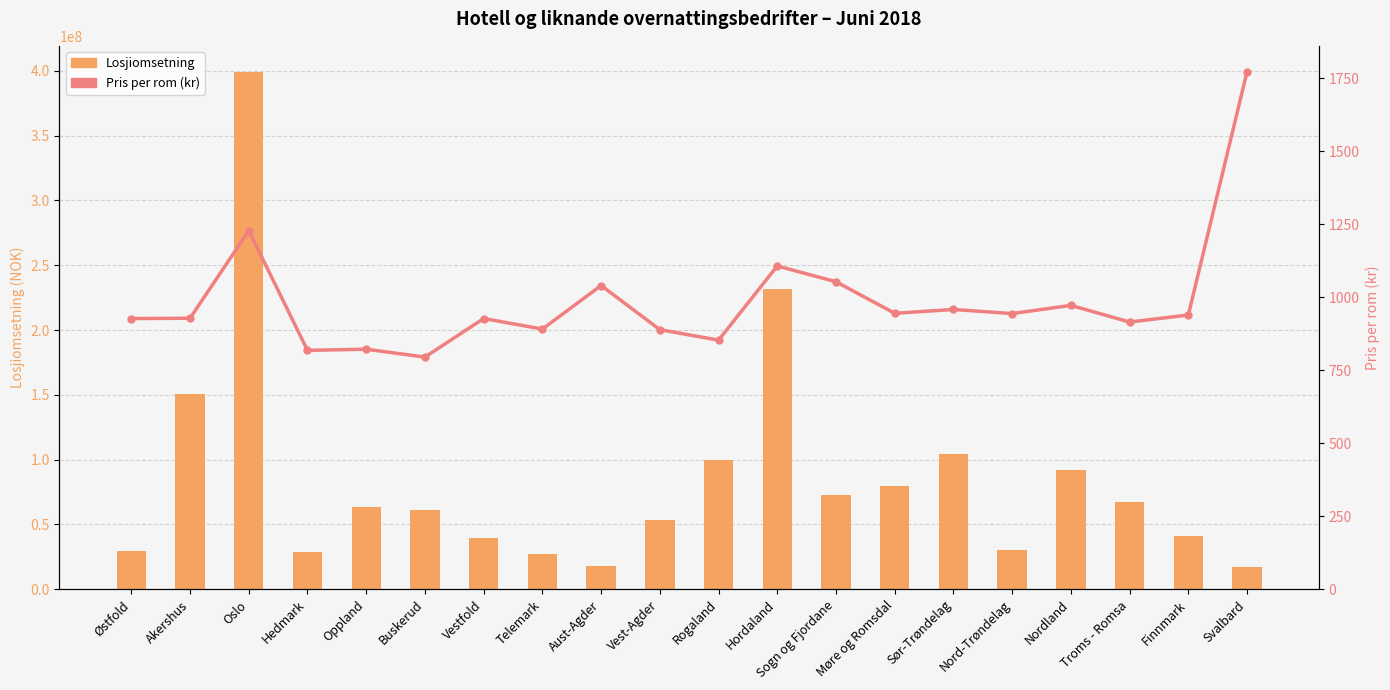

At how many categories does at least one series exceed 56531307?

11